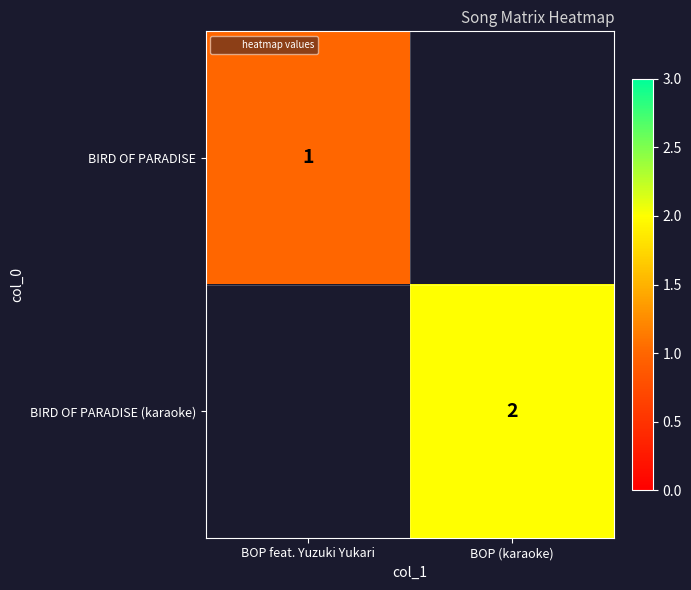

What is the maximum value shown in the chart?

2.0